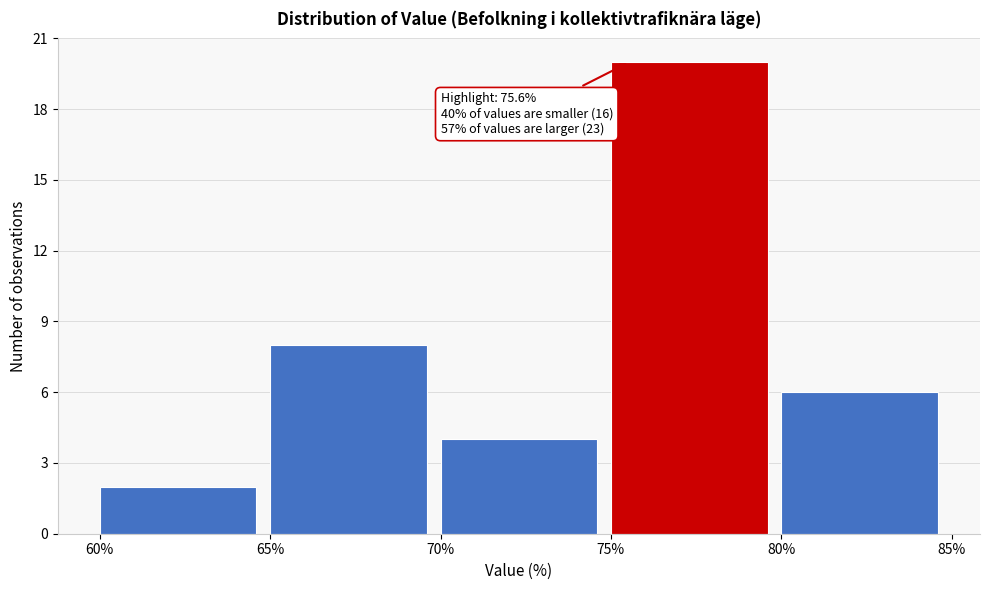

Which range on the x-axis has the tallest bar?

75% to 80%